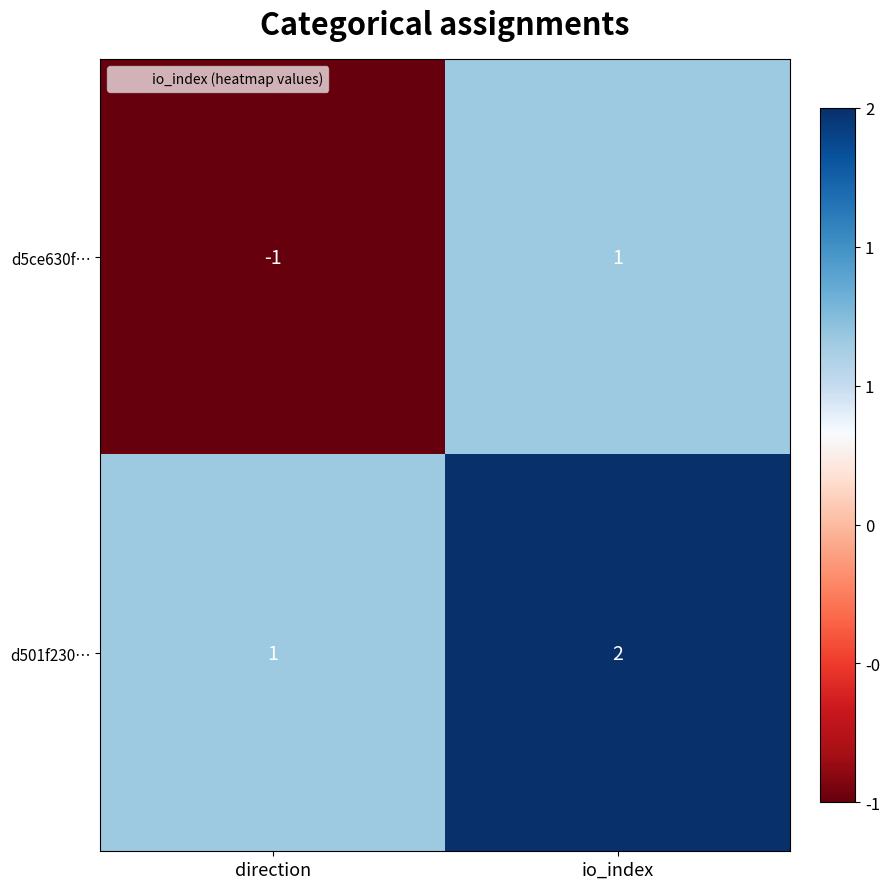

Which series has the largest total across all categories?

d501f230…